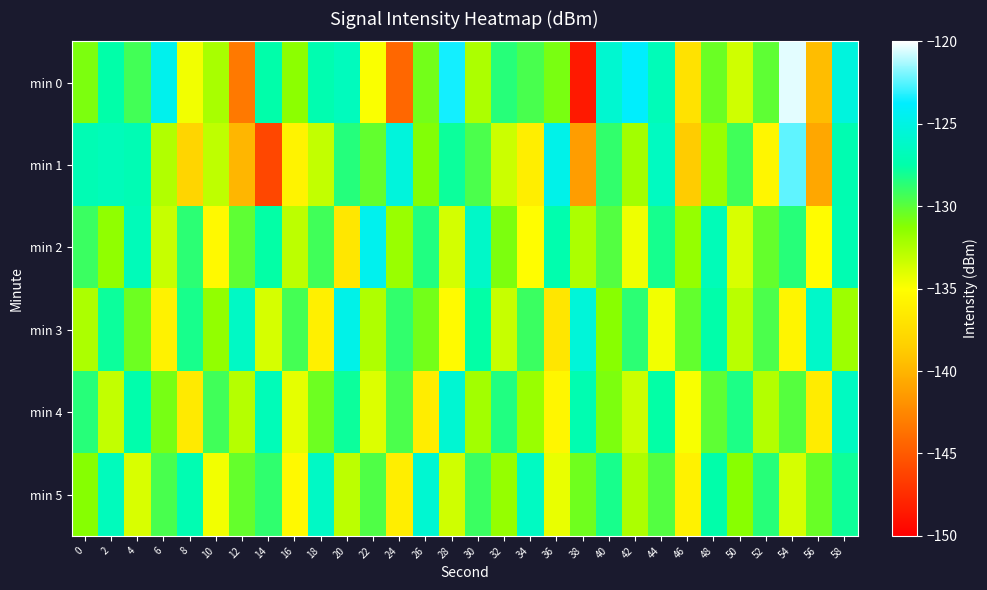

Reading right to left, extract all data points from this chart.

min 0: 58=-125.2	56=-139.5	54=-120.5	52=-130.1	50=-133.5	48=-130.5	46=-137.1	44=-126.9	42=-123.8	40=-125.8	38=-148.6	36=-130.9	34=-129.5	32=-128.6	30=-132.4	28=-123.5	26=-130.7	24=-144.3	22=-134.8	20=-126.6	18=-127.2	16=-131.4	14=-127.5	12=-143.3	10=-132.3	8=-134.6	6=-124.6	4=-129.3	2=-127.5	0=-130.9
min 1: 58=-127.2	56=-140.8	54=-122.4	52=-135.6	50=-129.3	48=-131.8	46=-138.7	44=-126.5	42=-132.1	40=-128.9	38=-141.3	36=-124.7	34=-136.2	32=-133.4	30=-129.6	28=-127.8	26=-131.1	24=-125.3	22=-130.2	20=-128.5	18=-133.1	16=-135.9	14=-146.1	12=-139.9	10=-133.0	8=-138.1	6=-132.6	4=-127.1	2=-126.8	0=-127.1
min 2: 58=-127.1	56=-135.2	54=-128.6	52=-130.3	50=-133.8	48=-126.9	46=-131.7	44=-128.1	42=-134.5	40=-129.8	38=-132.4	36=-127.3	34=-135.1	32=-130.9	30=-126.2	28=-133.6	26=-128.4	24=-131.8	22=-124.5	20=-136.7	18=-129.3	16=-132.9	14=-127.6	12=-130.1	10=-135.4	8=-128.7	6=-133.2	4=-126.8	2=-131.5	0=-129.1
min 3: 58=-131.9	56=-126.1	54=-135.7	52=-129.6	50=-132.8	48=-127.5	46=-130.2	44=-134.6	42=-128.7	40=-131.3	38=-125.4	36=-136.8	34=-129.1	32=-133.2	30=-127.6	28=-135.3	26=-130.7	24=-128.9	22=-132.5	20=-124.8	18=-136.1	16=-129.4	14=-133.7	12=-126.3	10=-131.6	8=-128.2	6=-135.9	4=-130.5	2=-127.8	0=-132.4
min 4: 58=-126.5	56=-136.4	54=-129.9	52=-132.6	50=-128.3	48=-130.1	46=-134.8	44=-127.6	42=-133.4	40=-130.9	38=-127.2	36=-135.6	34=-131.8	32=-128.4	30=-132.1	28=-125.7	26=-136.3	24=-129.6	22=-133.9	20=-127.8	18=-130.5	16=-134.2	14=-126.9	12=-132.7	10=-129.3	8=-136.5	6=-130.8	4=-127.4	2=-133.1	0=-128.6
min 5: 58=-127.9	56=-130.4	54=-133.7	52=-128.6	50=-131.3	48=-127.5	46=-135.9	44=-129.8	42=-132.4	40=-128.2	38=-130.6	36=-134.3	34=-126.4	32=-131.7	30=-129.1	28=-133.5	26=-125.8	24=-136.2	22=-129.7	20=-132.9	18=-126.3	16=-135.4	14=-128.8	12=-130.3	10=-134.6	8=-127.1	6=-129.5	4=-133.8	2=-126.7	0=-131.2